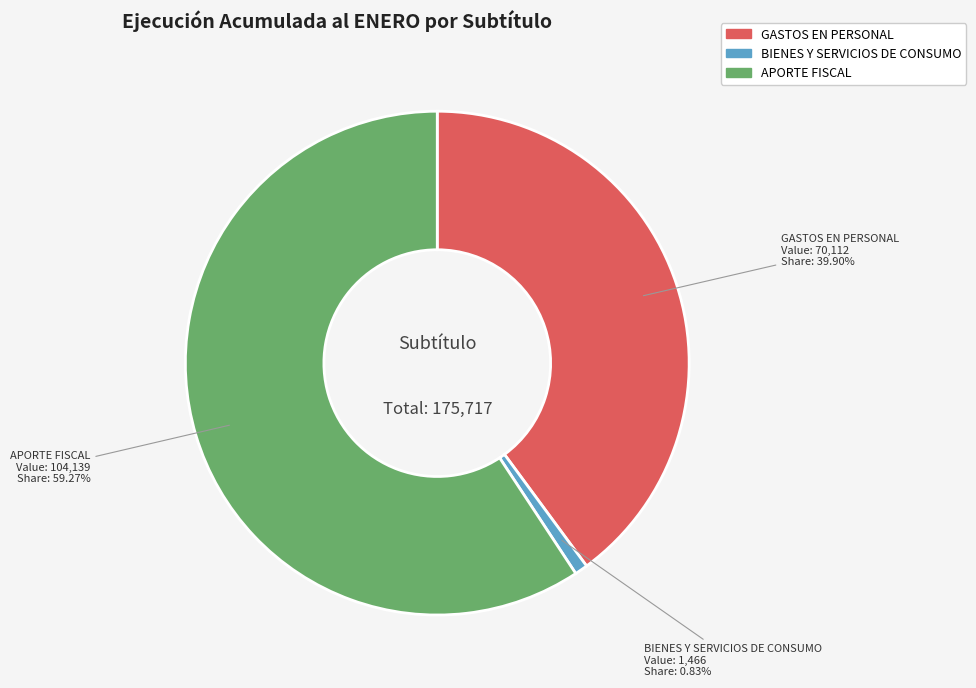

What is the largest slice in the pie chart?

APORTE FISCAL